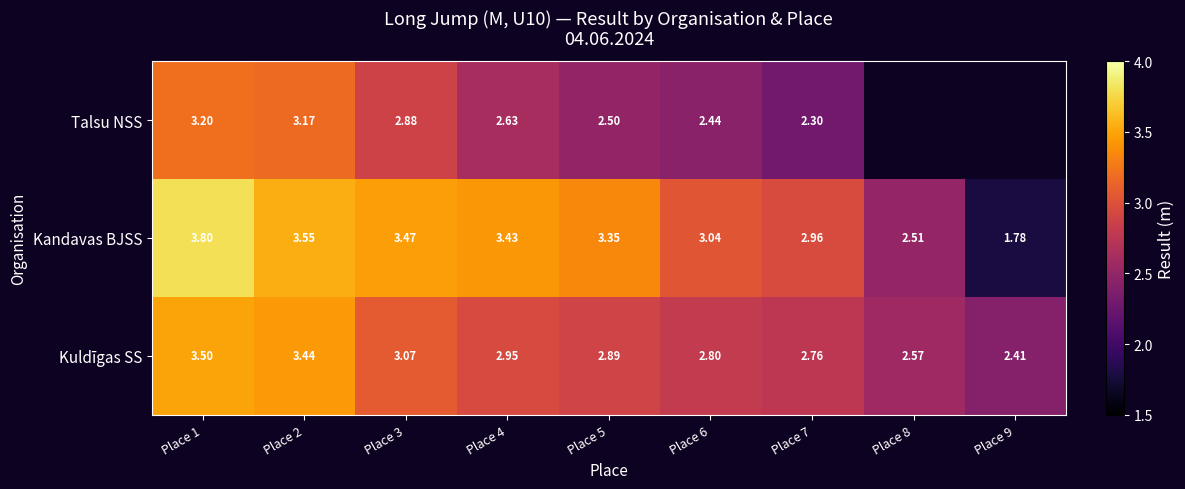

What is the difference between the maximum and minimum values in the Kandavas BJSS series?

2.0